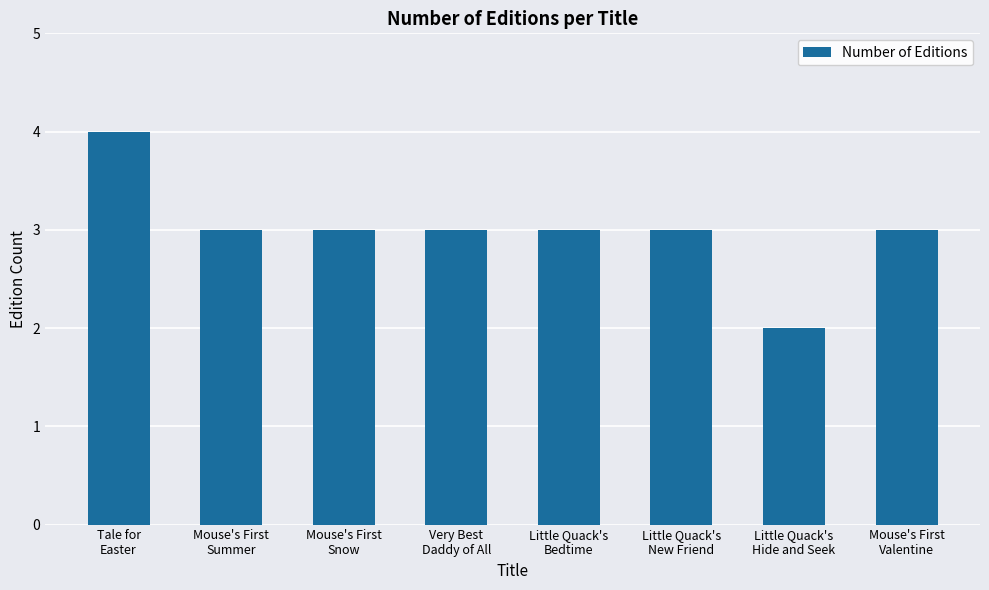

What is the change in value from Mouse's First
Snow to Little Quack's
Hide and Seek?

-1